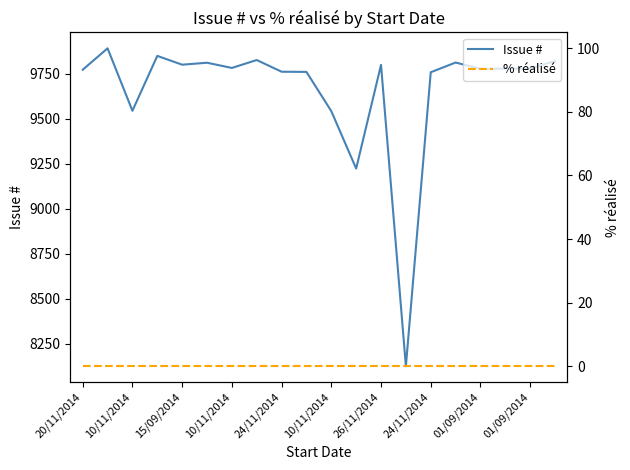

True or false: Issue # has a value of 9799 at 26/11/2014.

True